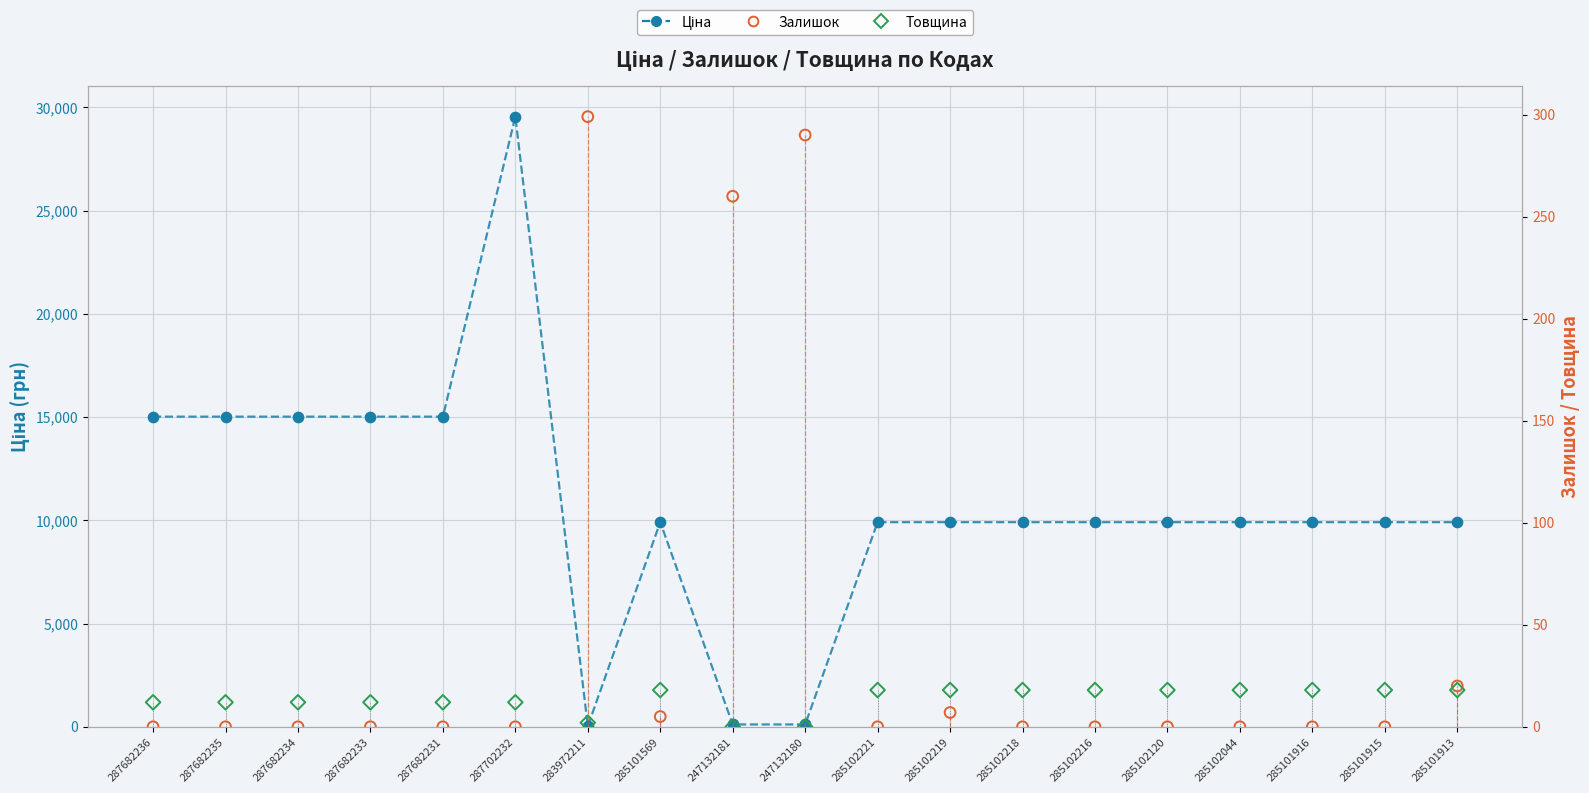

Which series contains the highest Y value?

Ціна